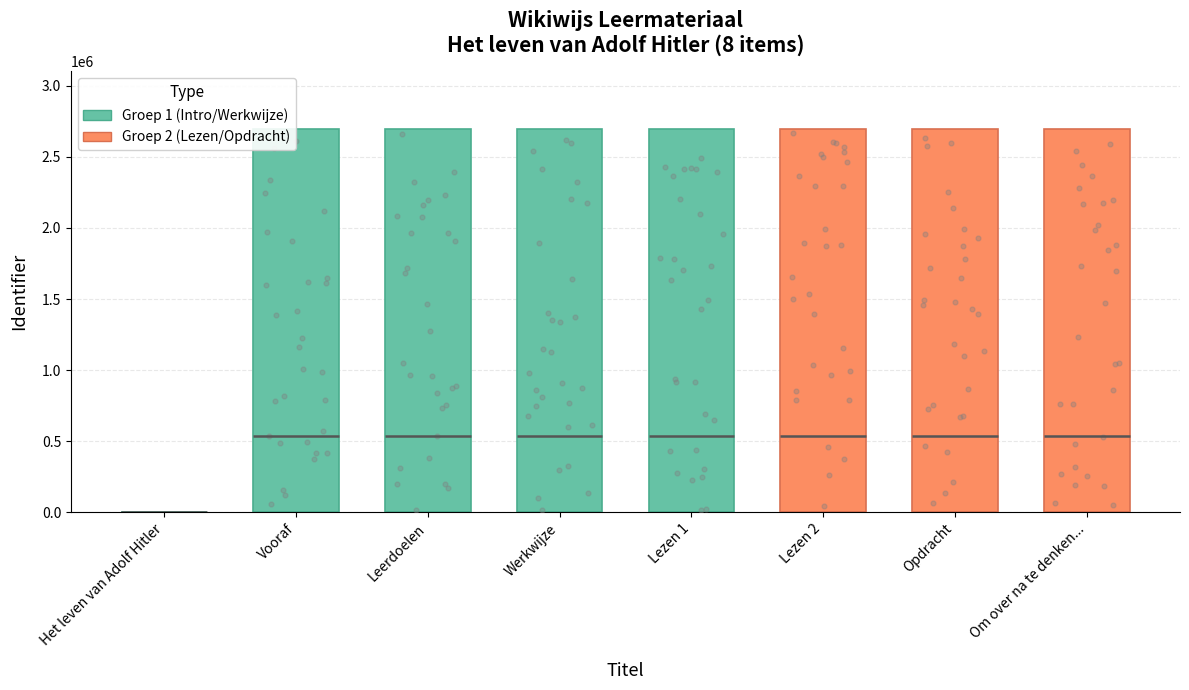

What is the ratio of the value at Om over na te denken... to the value at Lezen 1?

1.0